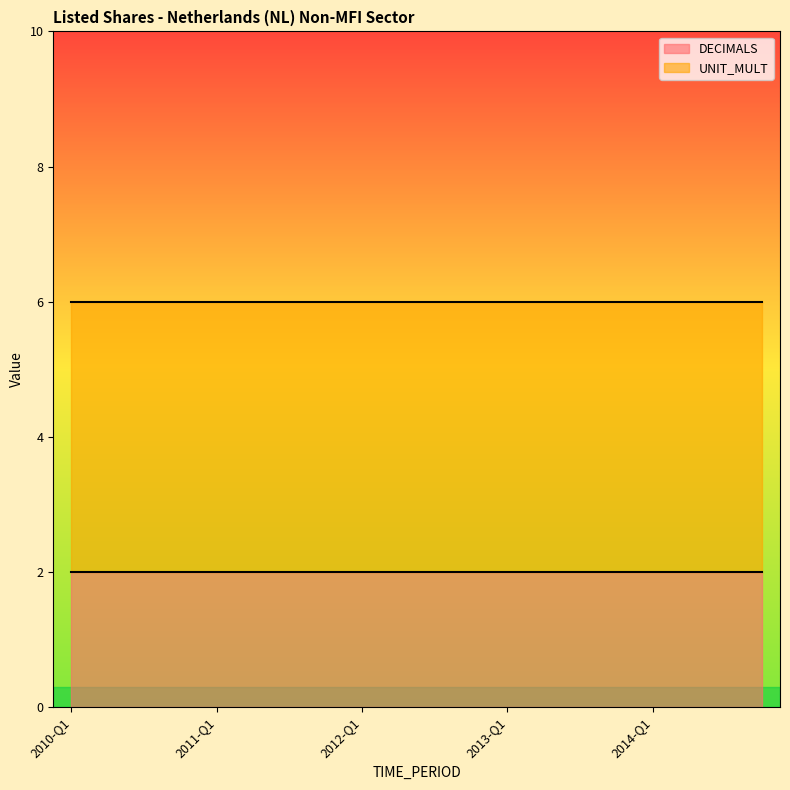

True or false: UNIT_MULT and DECIMALS intersect in this chart.

False